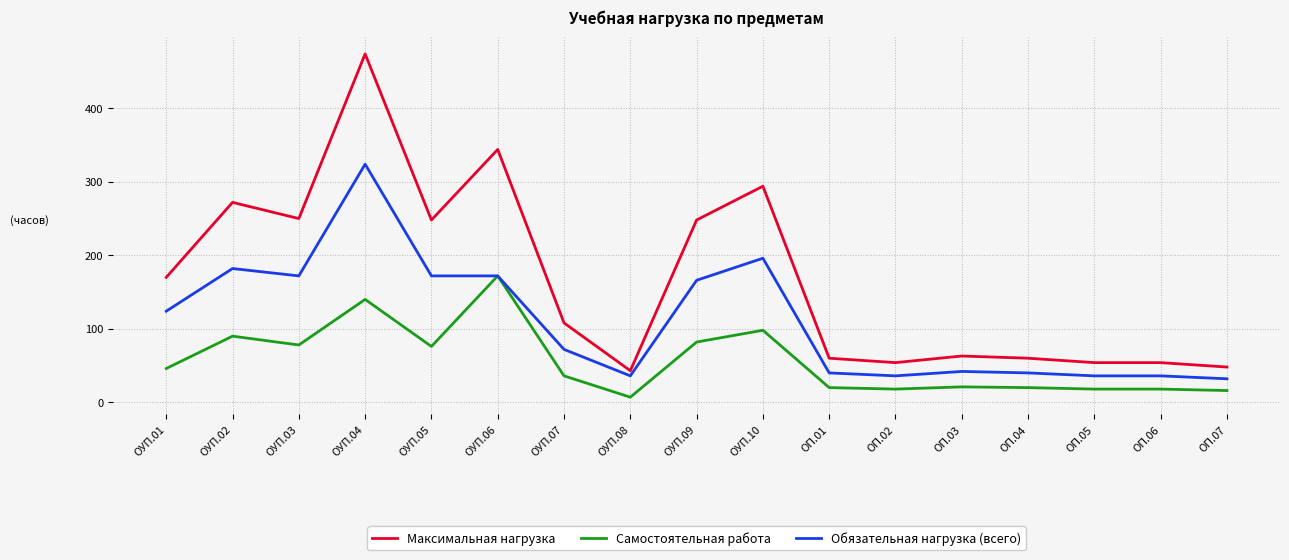

At which category does Самостоятельная работа reach its first local valley?

ОУП.03